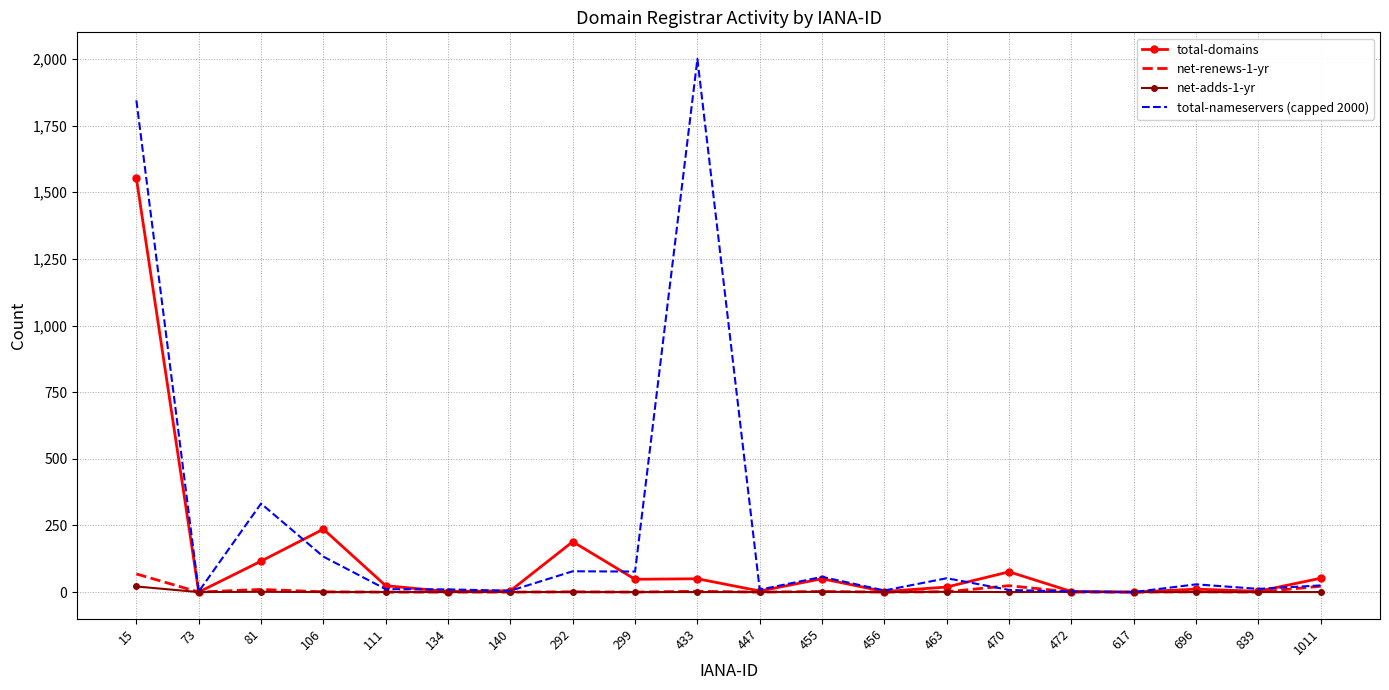

What is the sum of the net-adds-1-yr values at 455 and 81?

2